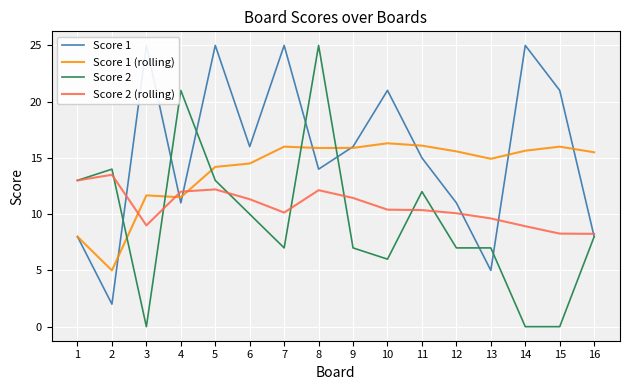

How many lines are shown in the chart?

4